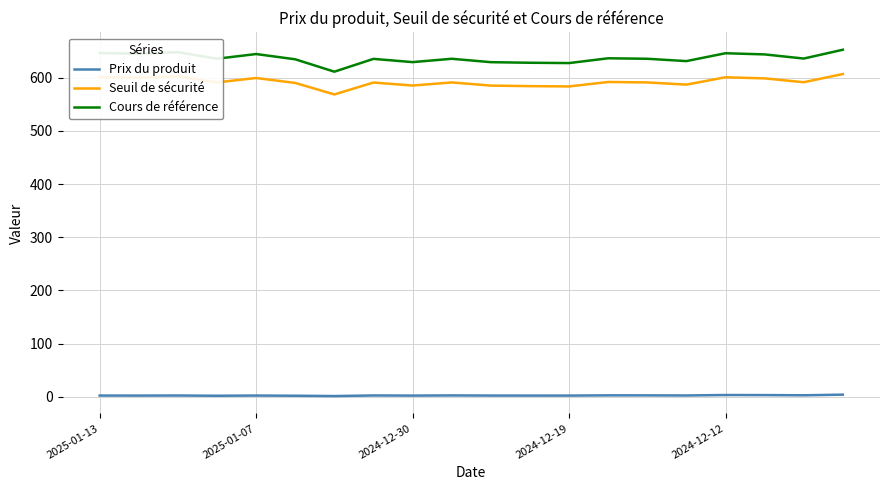

Which series has the largest total across all categories?

Cours de référence